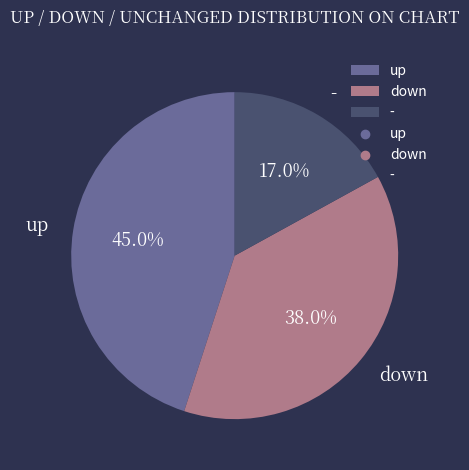

To the nearest percent, what is the average slice percentage?

33%